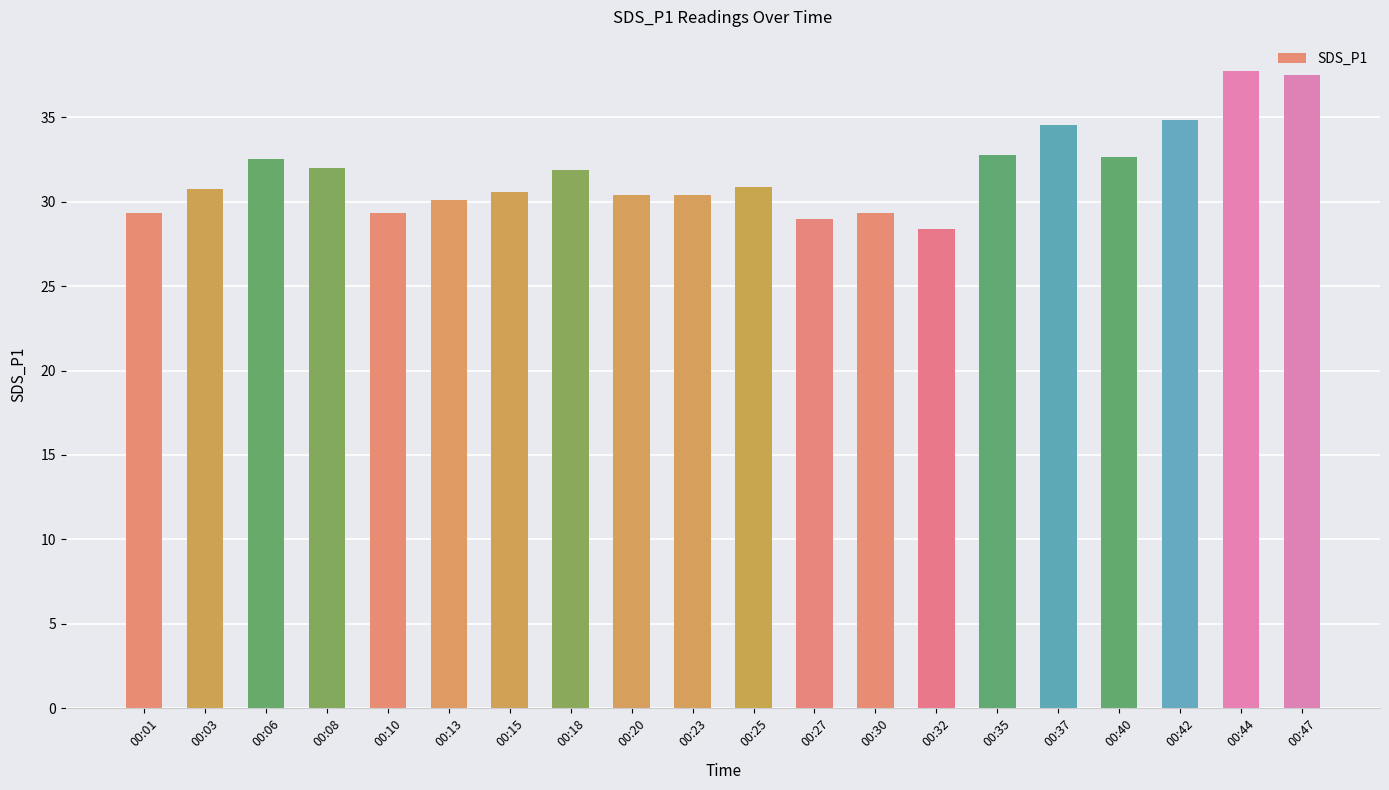

What is the maximum value shown in the chart?

37.7